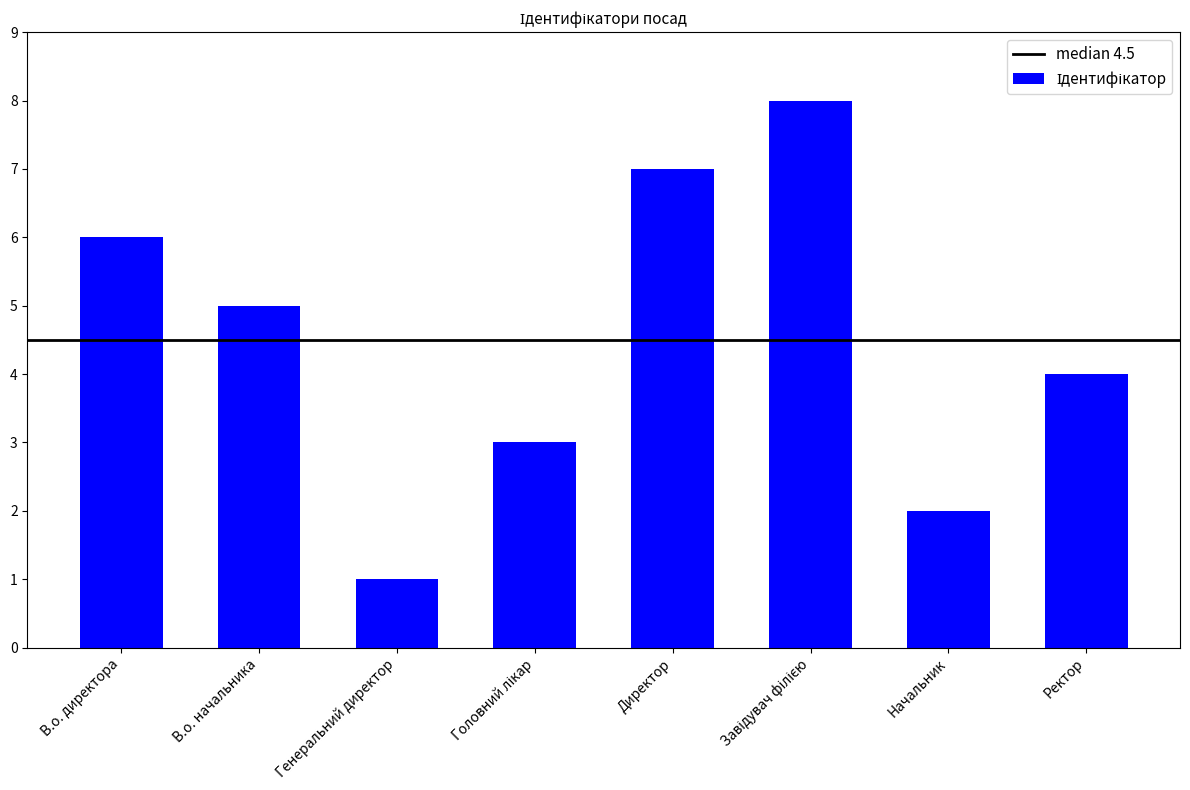

The chart shows a value of 2 at Директор. True or false?

False